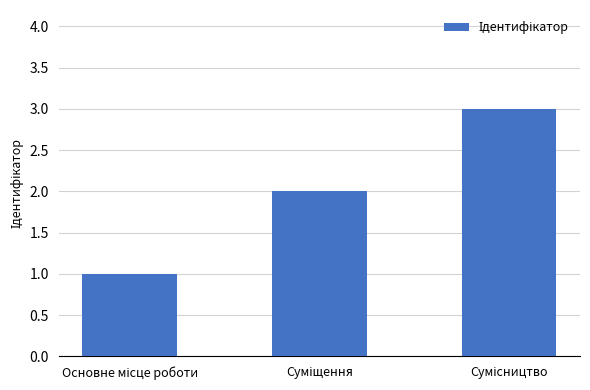

What is the greatest value displayed?

3